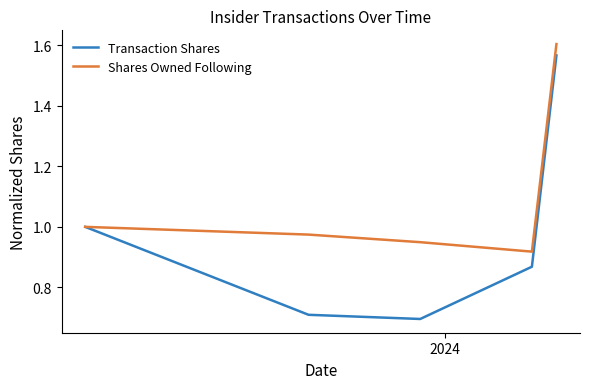

Which series has the largest range (max minus min)?

Transaction Shares